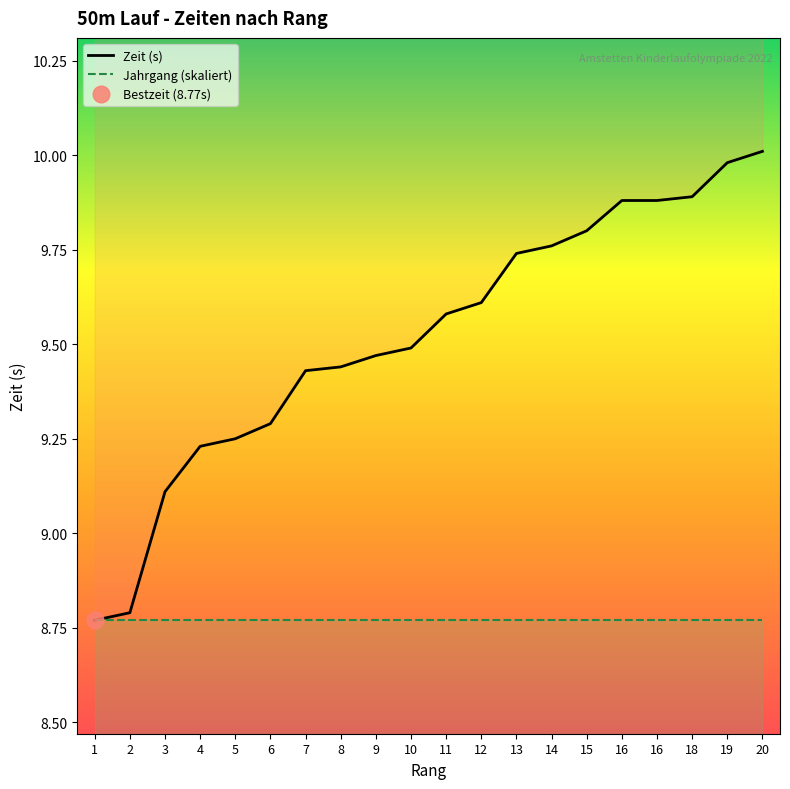

What is the average value?

9.5